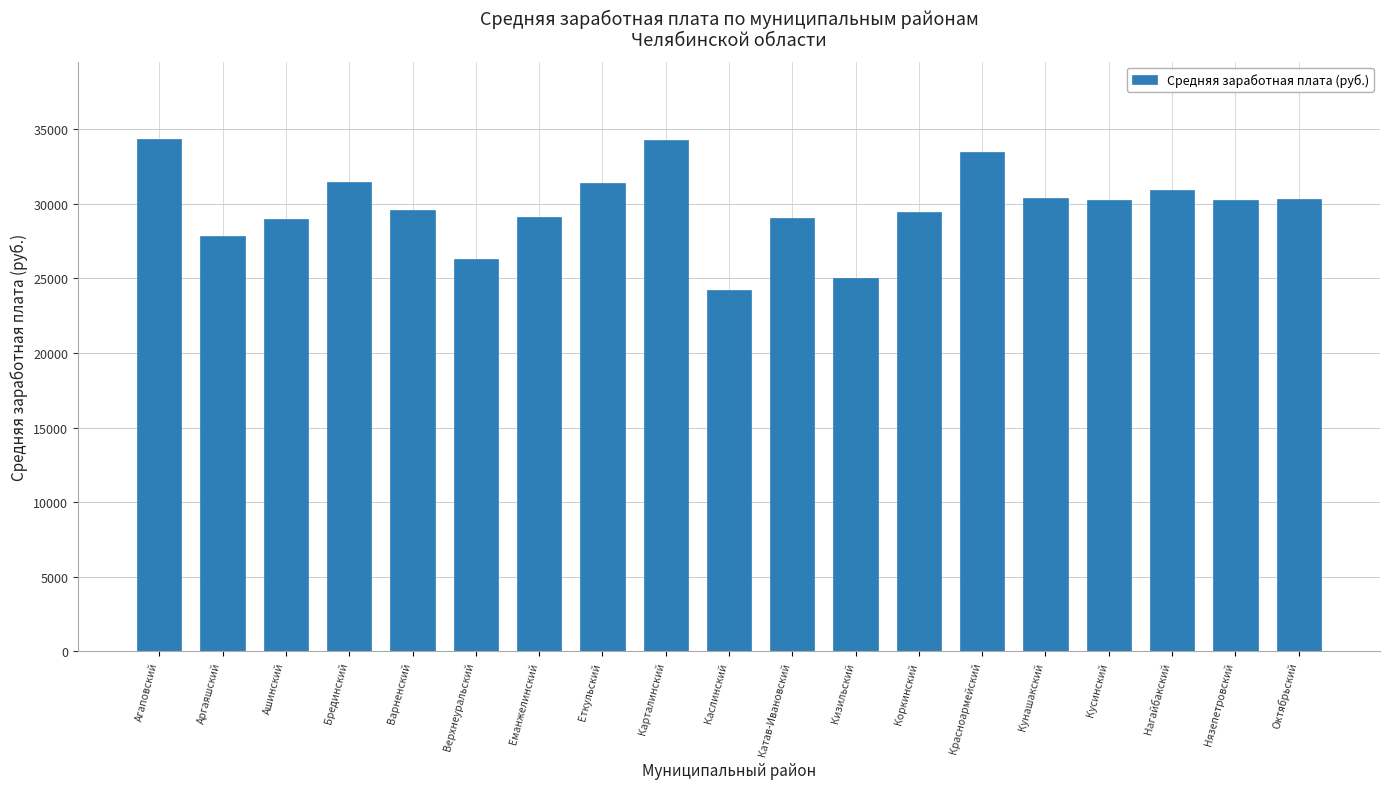

The value at Варненский is 29613.5. True or false?

True